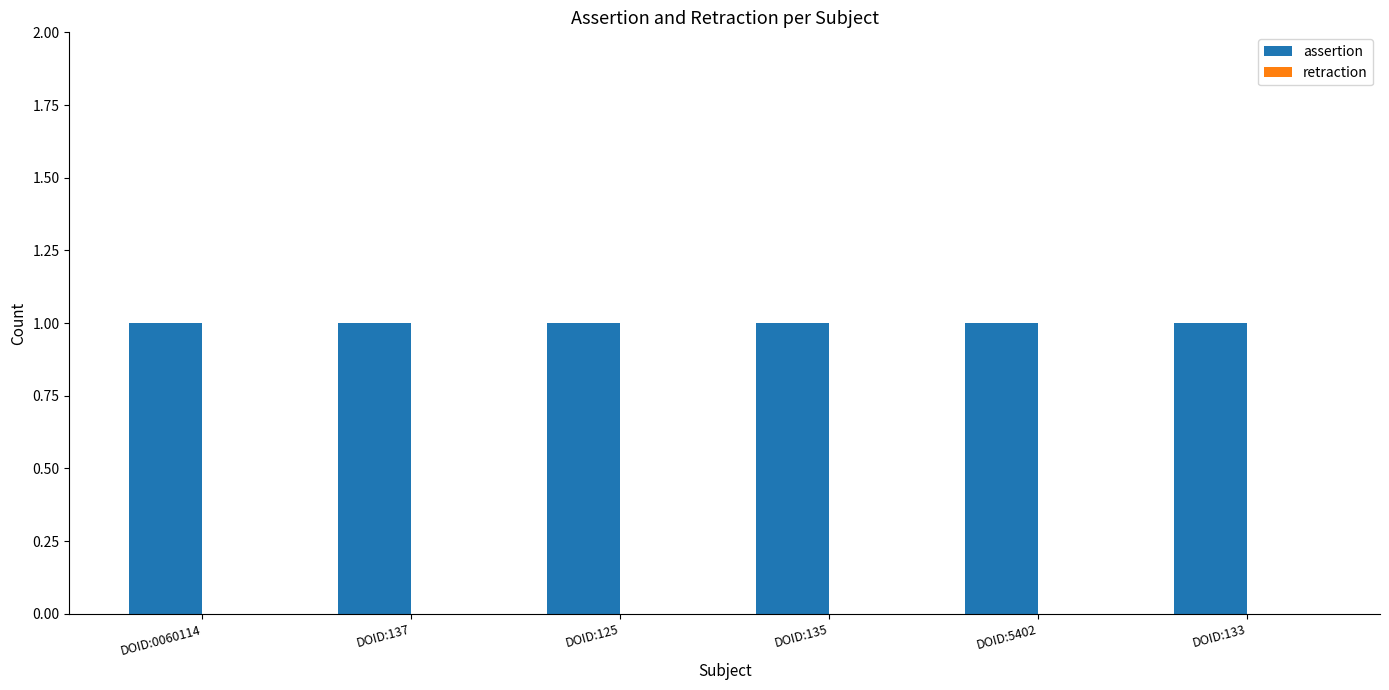

Which category has the lowest value in the retraction series?

DOID:0060114